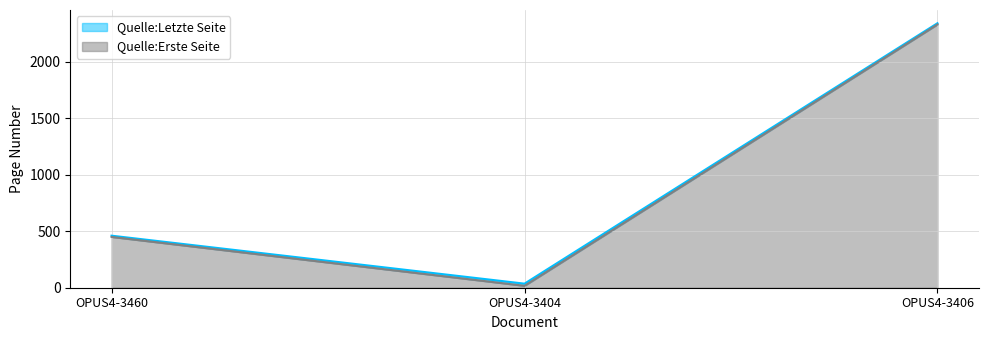

Count the Quelle:Erste Seite values in the range 17 to 2332.

3